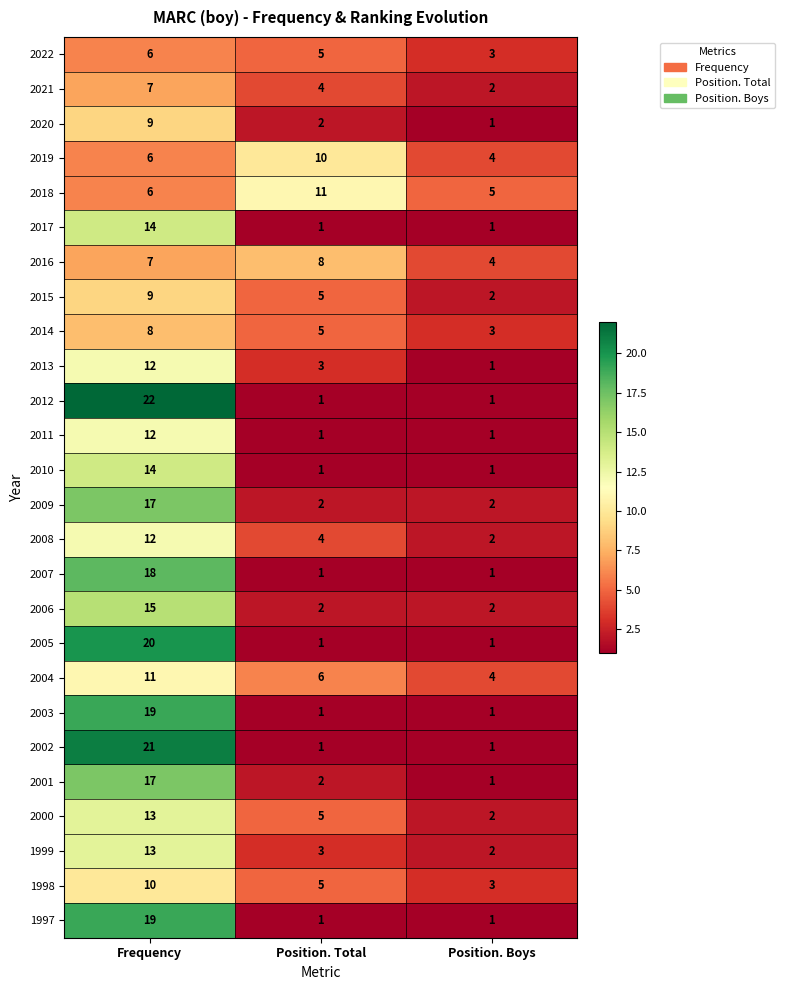

What is the difference between the maximum and minimum values in the 2004 series?

7